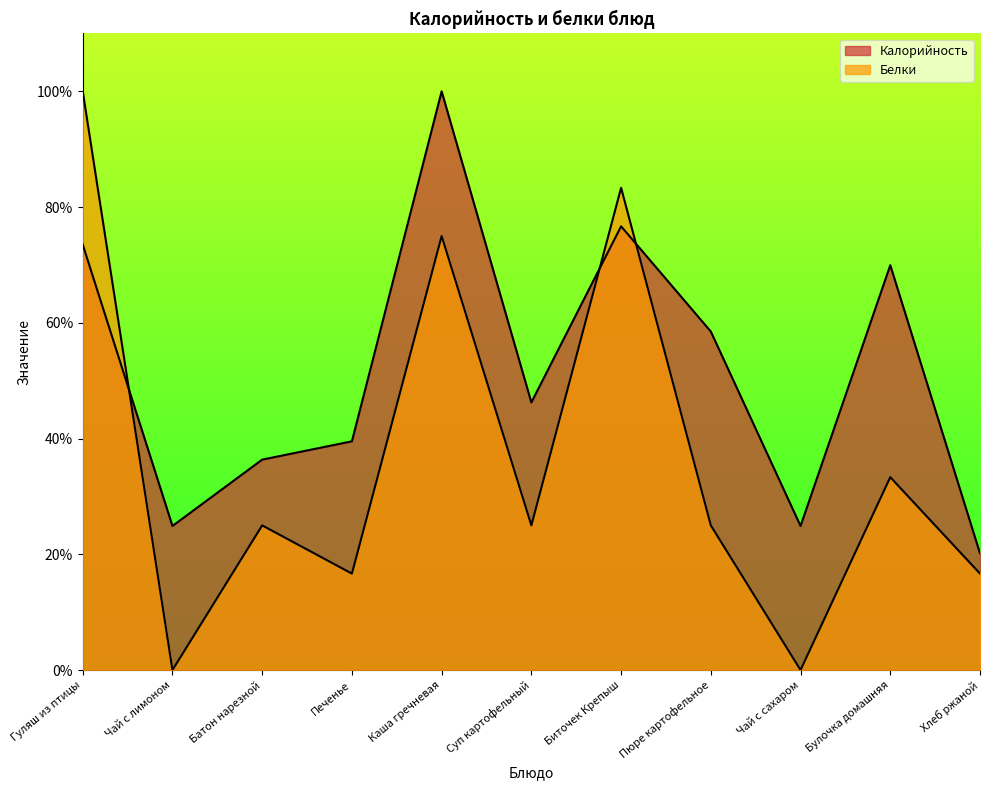

How many data points does each series have?

11